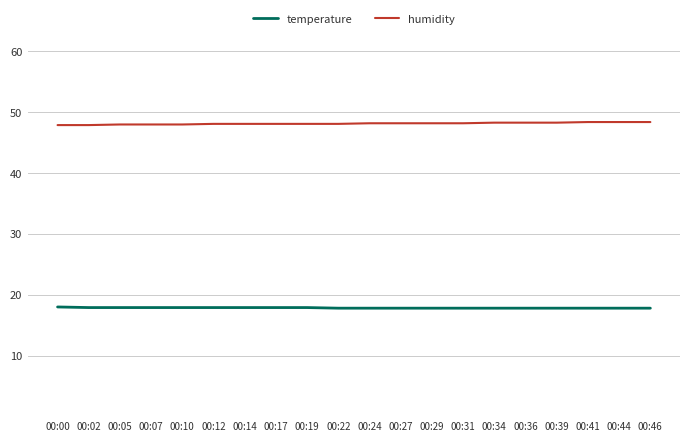

What is the average value of the humidity series?

48.2